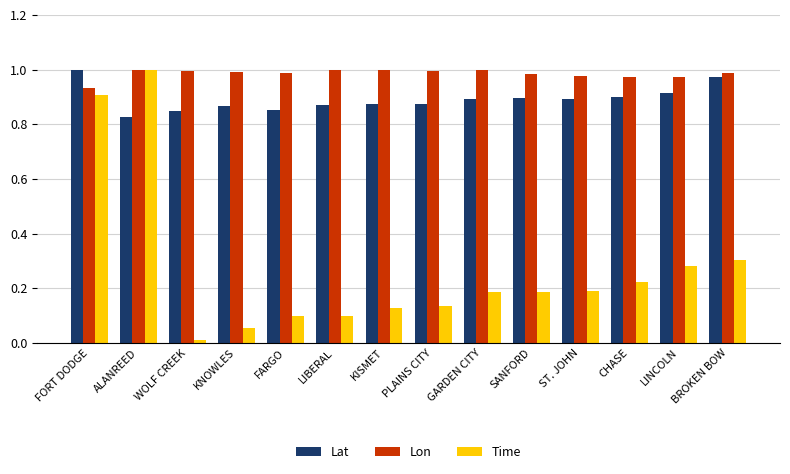

Is the value of Time at KNOWLES greater than the value of Lon at GARDEN CITY?

No